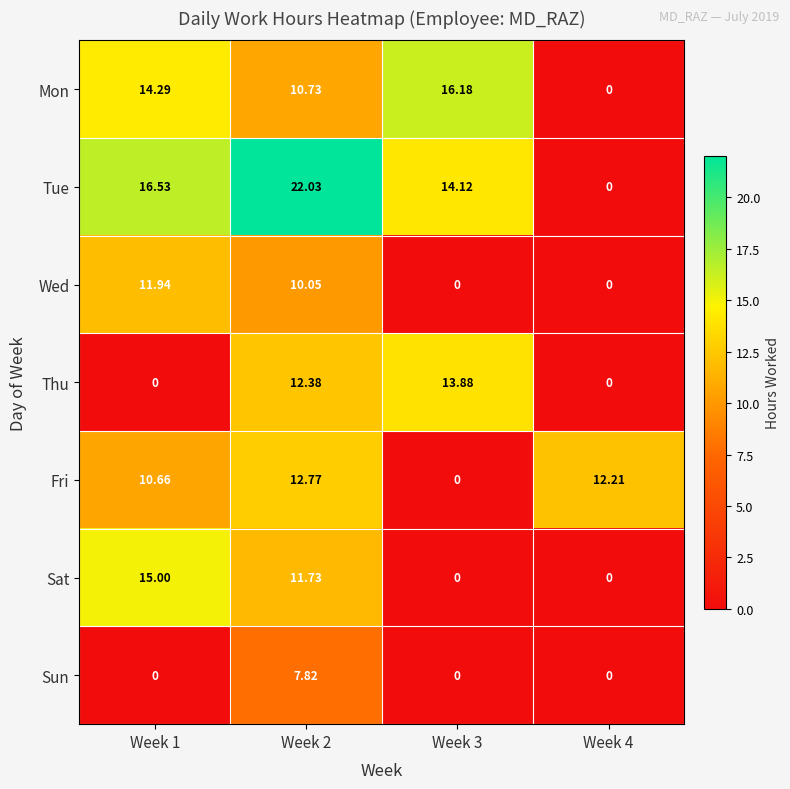

Which series has the largest total across all categories?

Tue